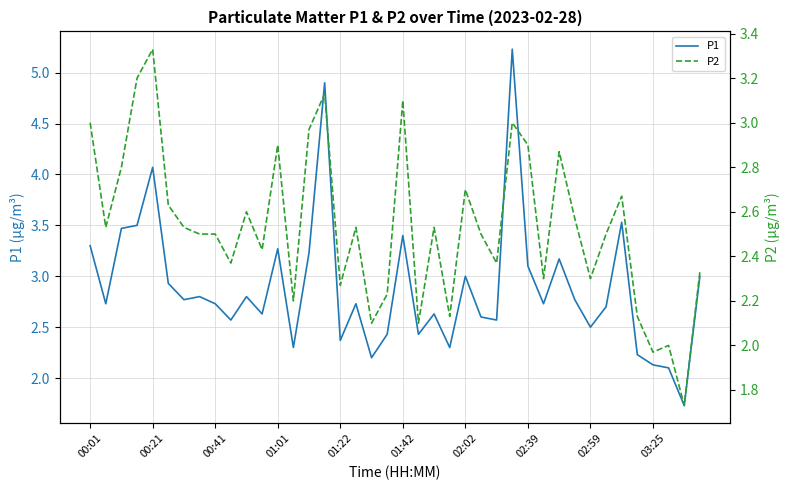

What is the minimum value for P1?

1.7